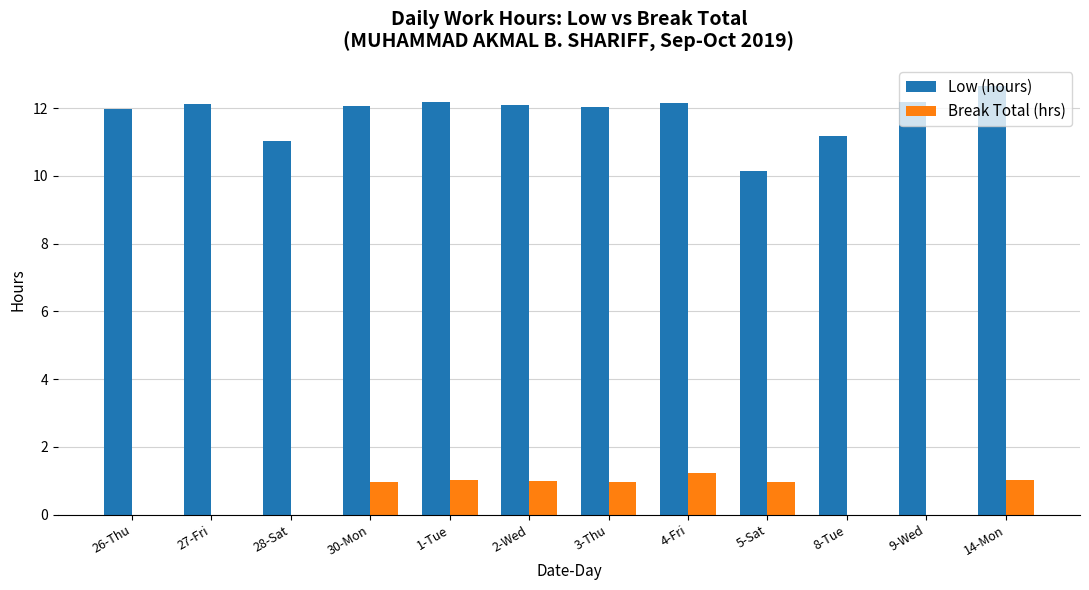

What is the sum of the Low (hours) values at 1-Tue and 28-Sat?

23.2